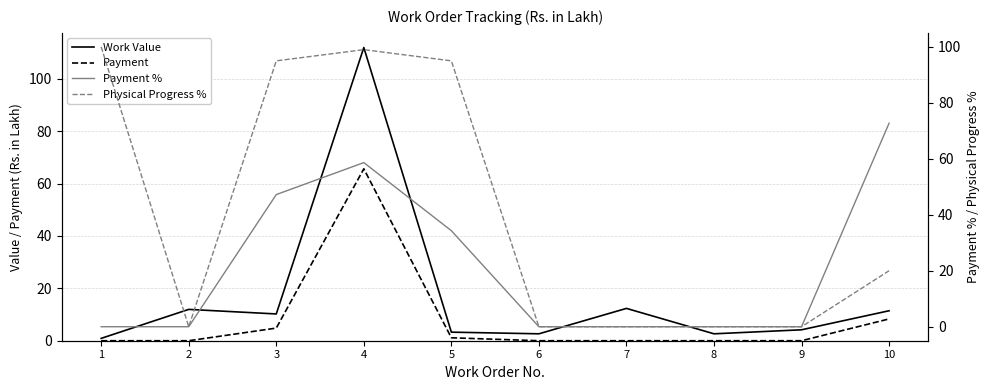

What is the total value across all series at 2?

12.0